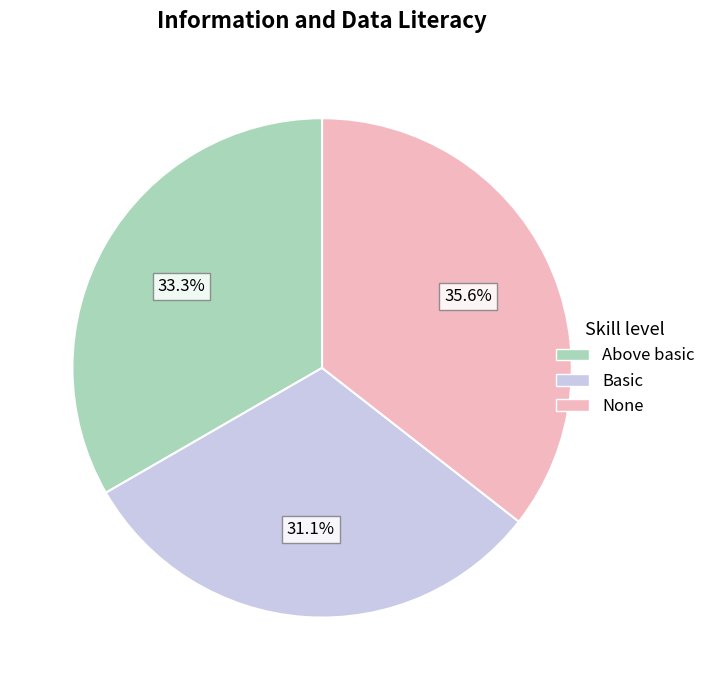

What is the smallest slice in the pie chart?

Basic